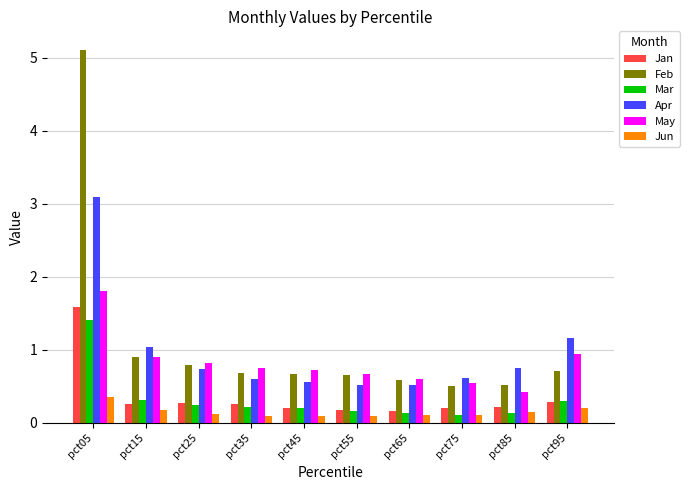

What are all the series names shown in the legend?

Jan, Feb, Mar, Apr, May, Jun